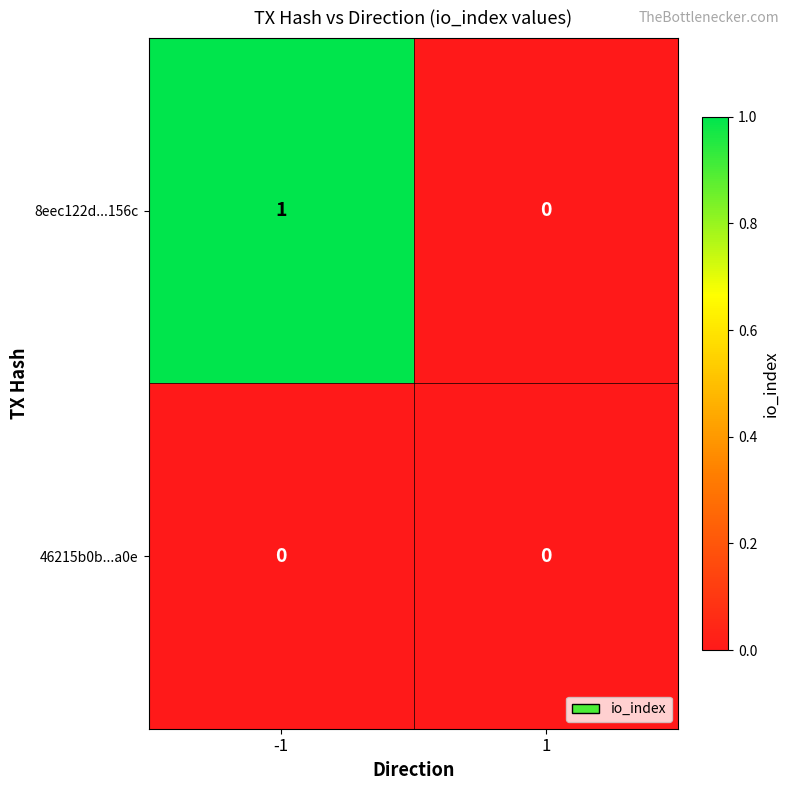

How many data points does each series have?

2